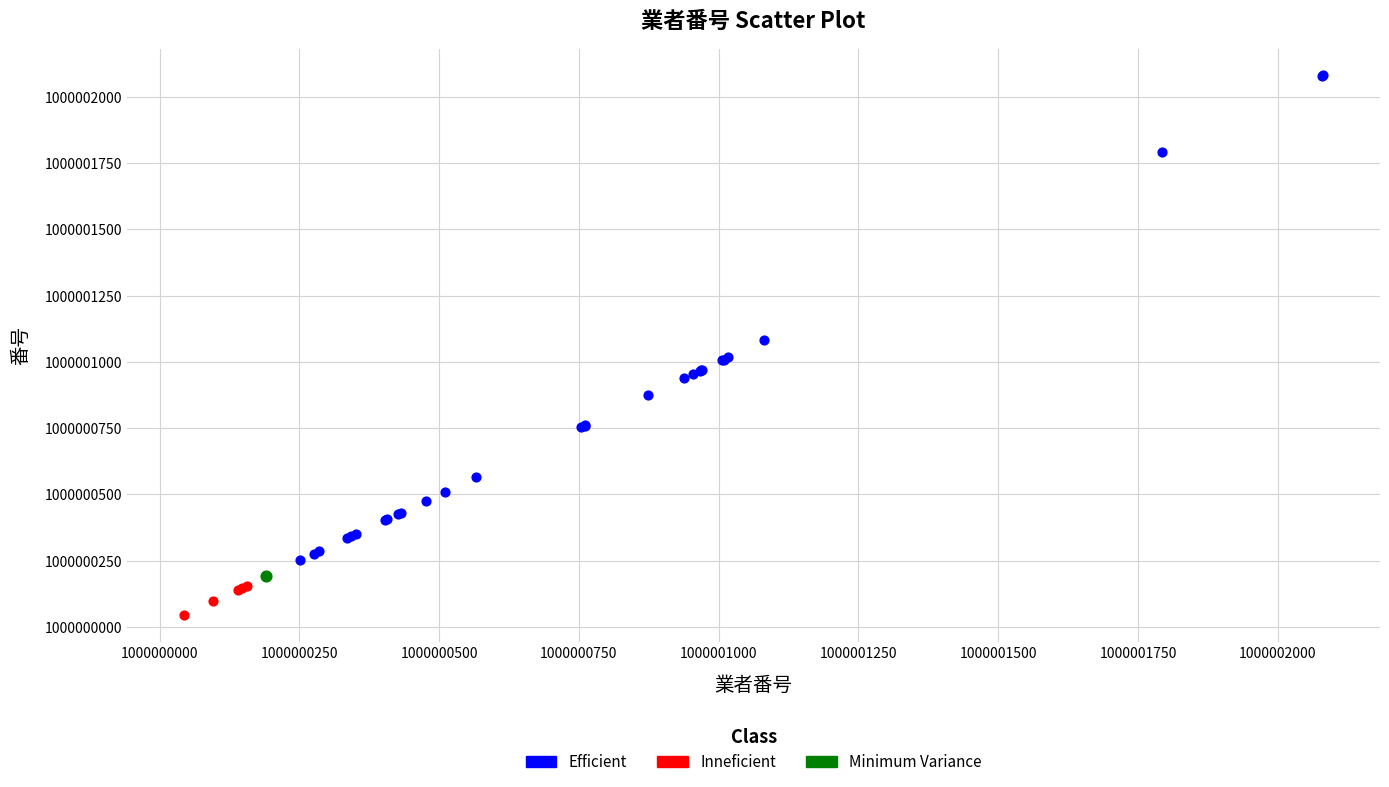

Which series contains the highest Y value?

Efficient